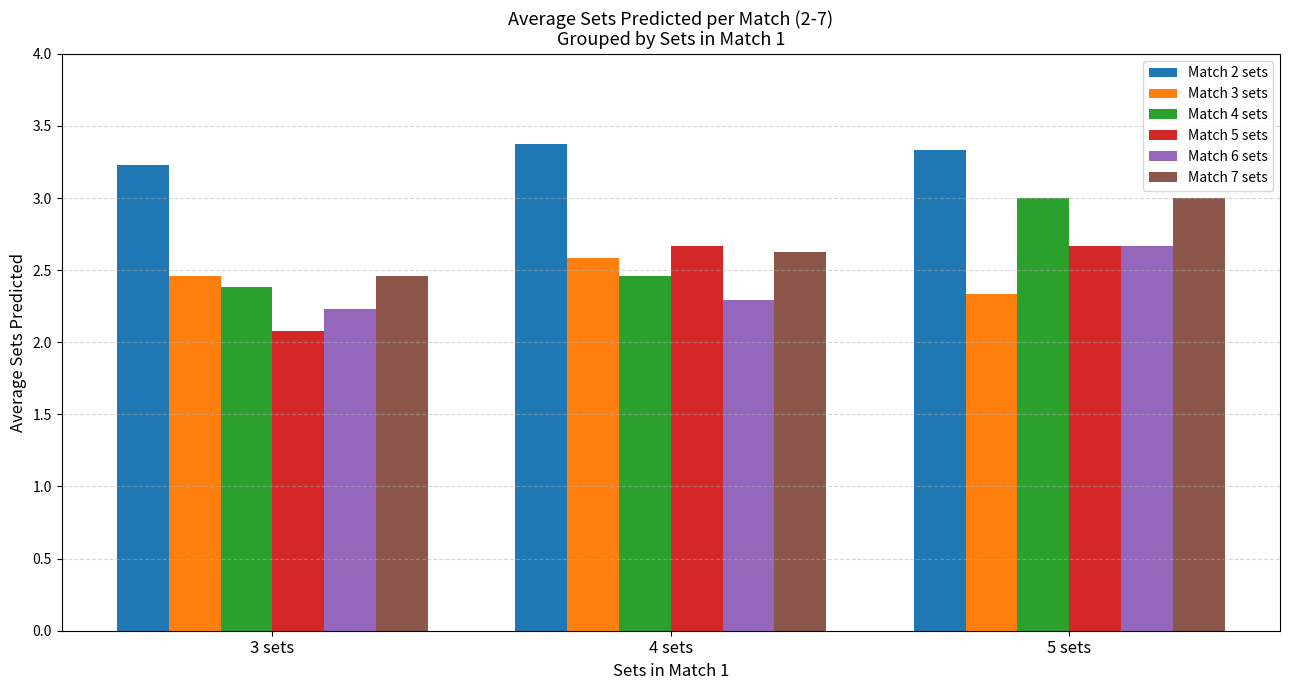

Is it true that Match 3 sets equals 2.5 at 3 sets?

True